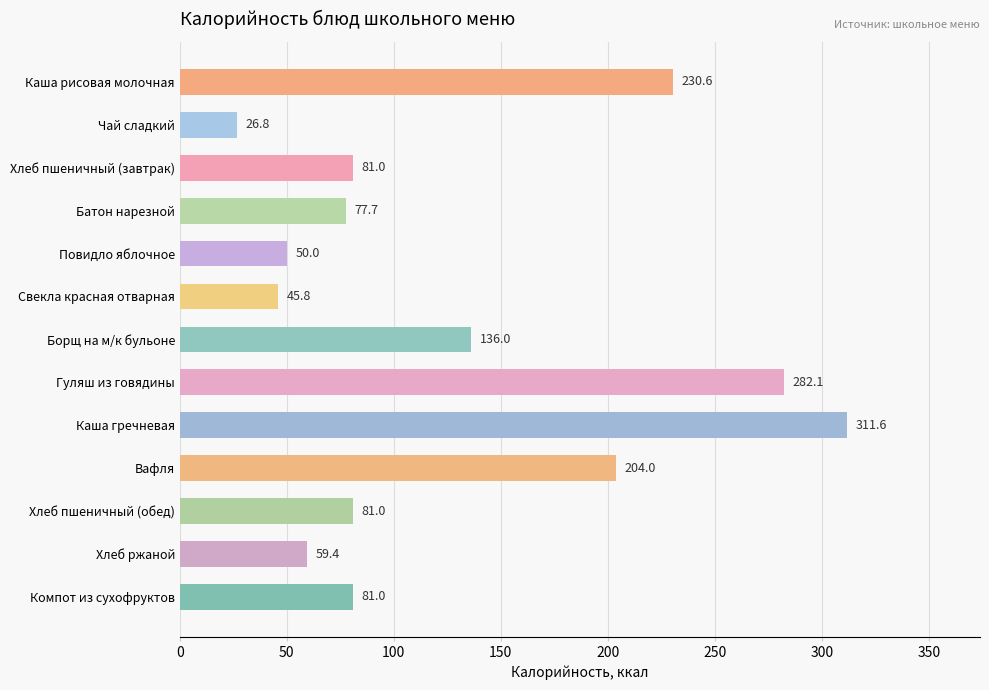

Are the bars horizontal?

Yes